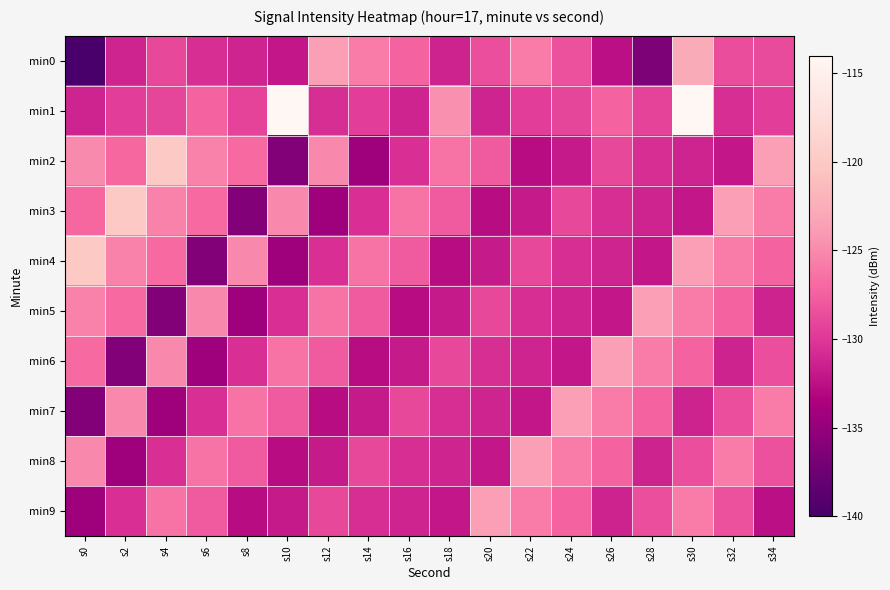

What is the minimum value shown in the chart?

-140.0